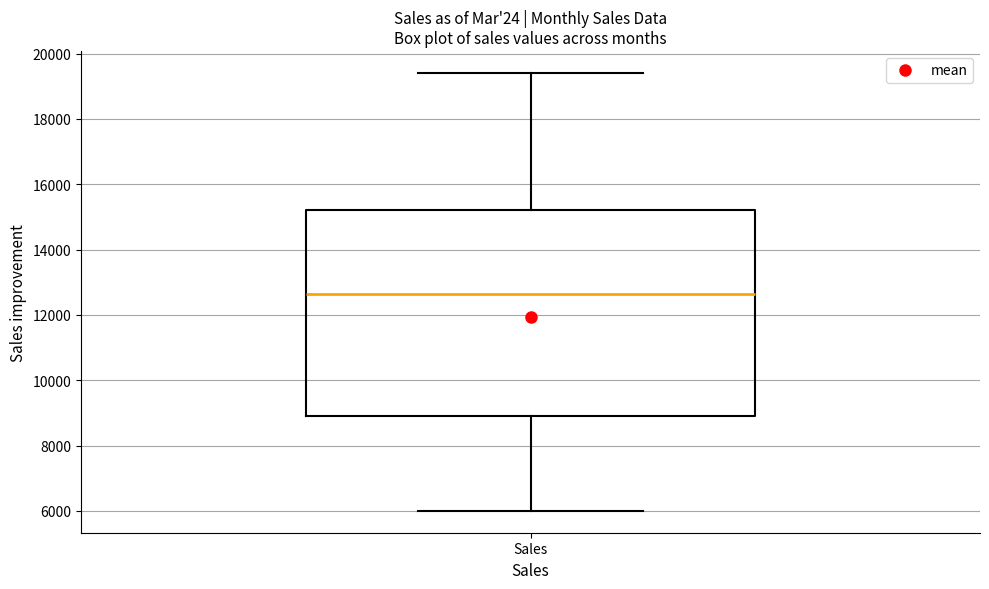

Transcribe this box plot: give where the median line is, the range the box spans, and where the two whiskers end, as read against the y-axis. The values are not printed on the chart, so give them approximately, as read against the axis.

median 12600, box 8800 to 15200, whiskers 6000 to 19400